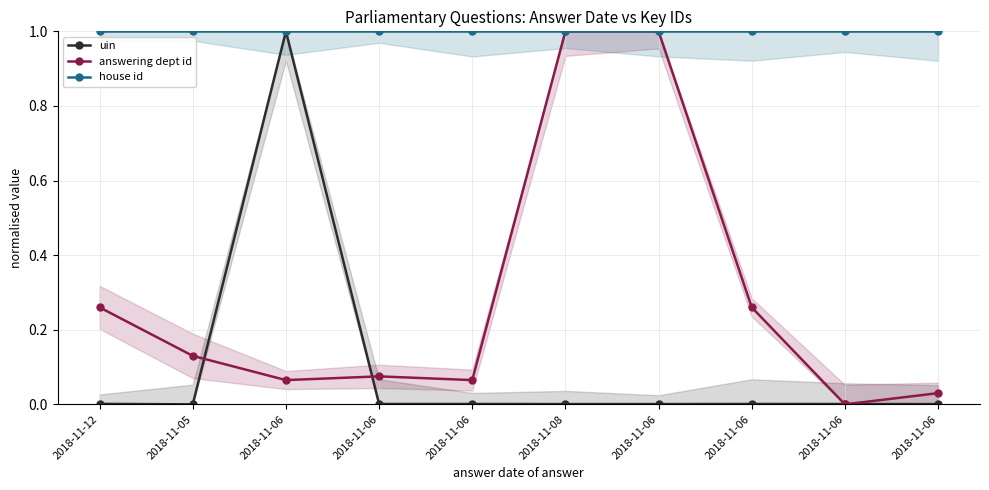

True or false: answering dept id and house id cross at least once.

False